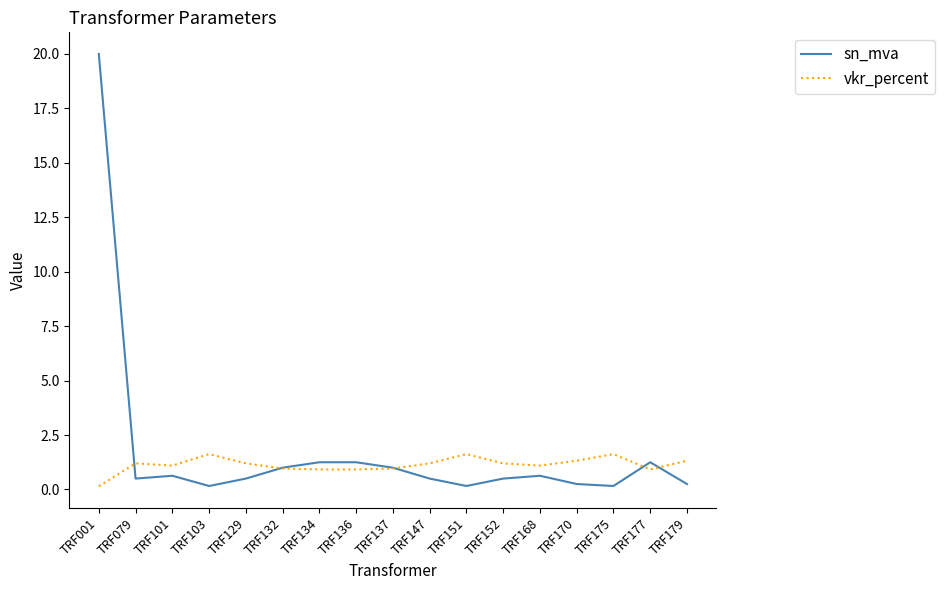

Which label corresponds to the largest value in the chart?

TRF001